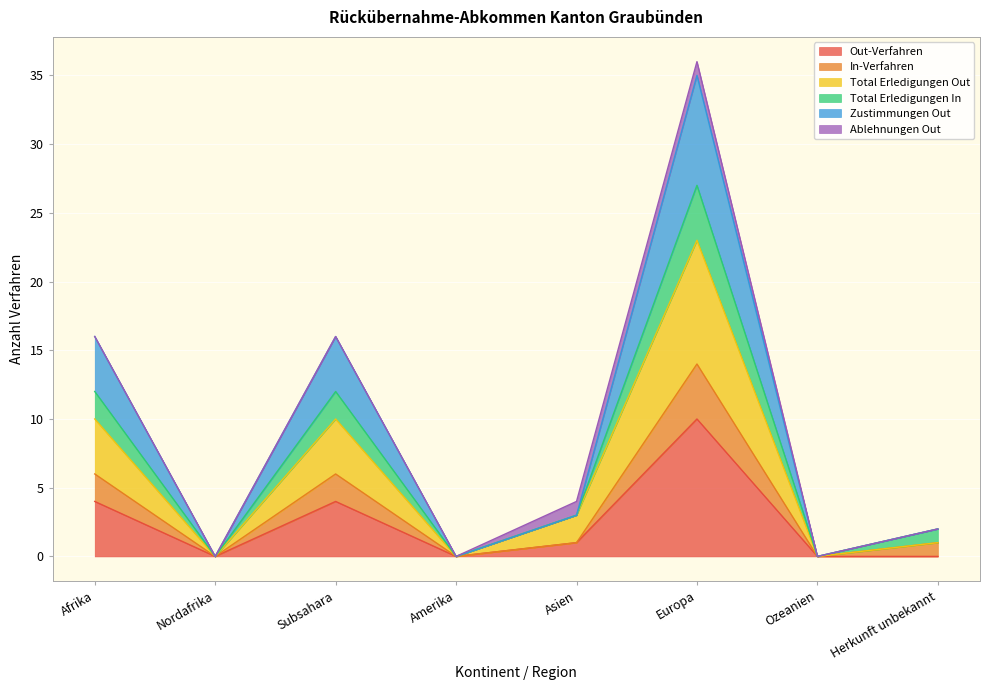

At which category does the chart reach its minimum across all series?

Nordafrika